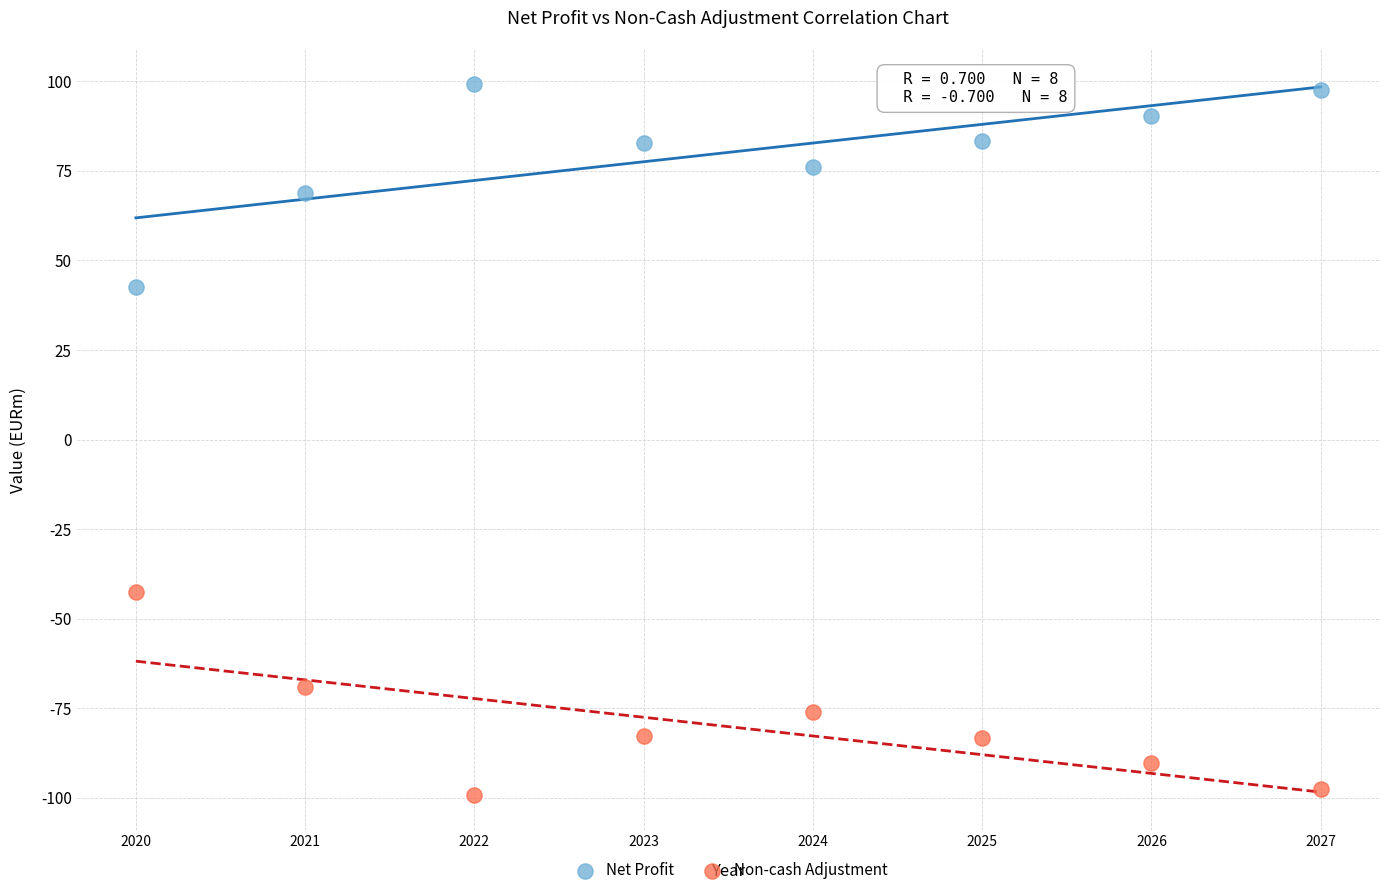

What are all the series names shown in the legend?

Net Profit, Non-cash Adjustment